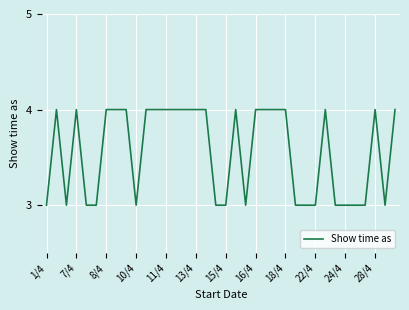

What is the smallest value displayed?

3